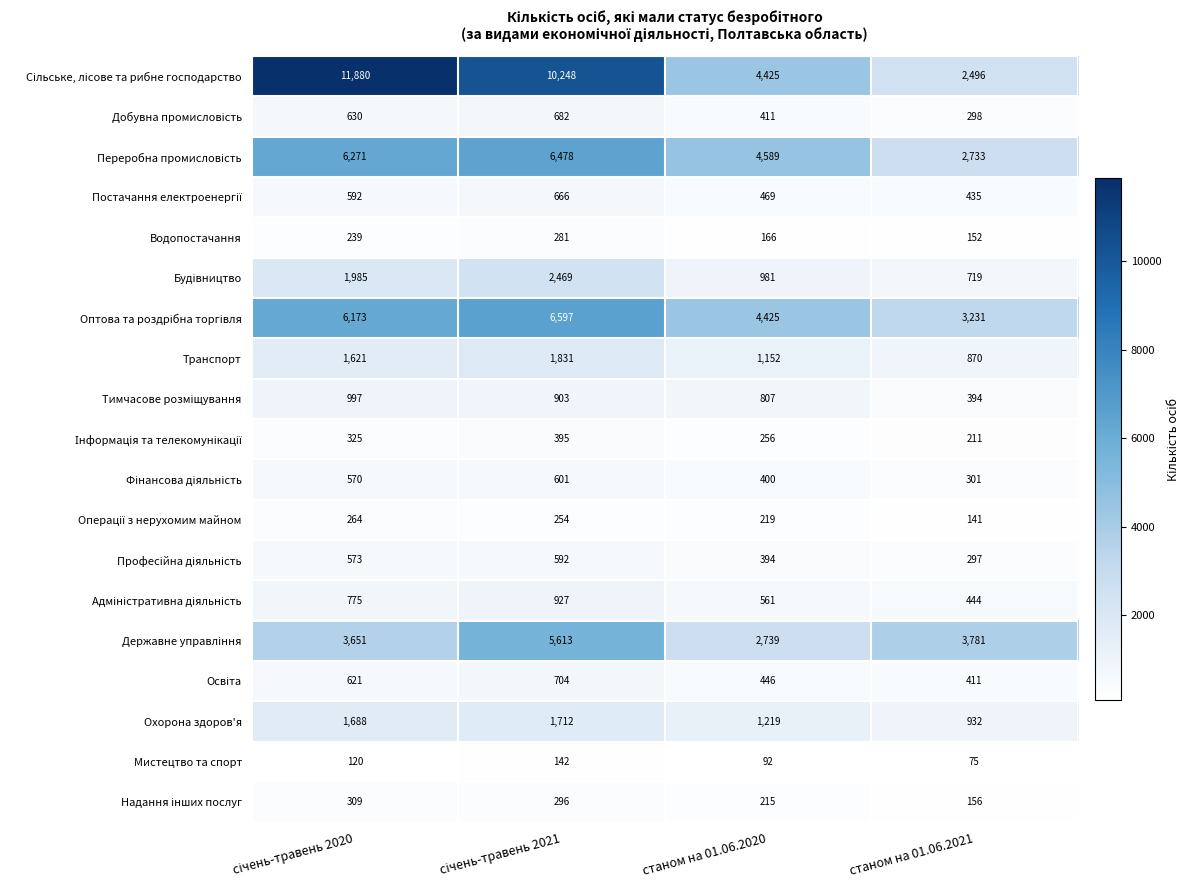

What is the difference between the highest and lowest values at станом на 01.06.2020?

4497